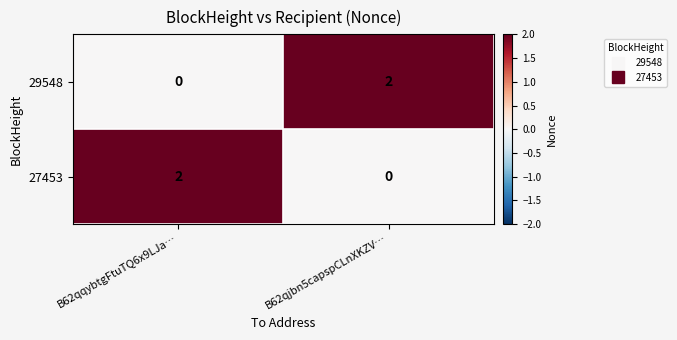

Count the number of categories in the chart.

2